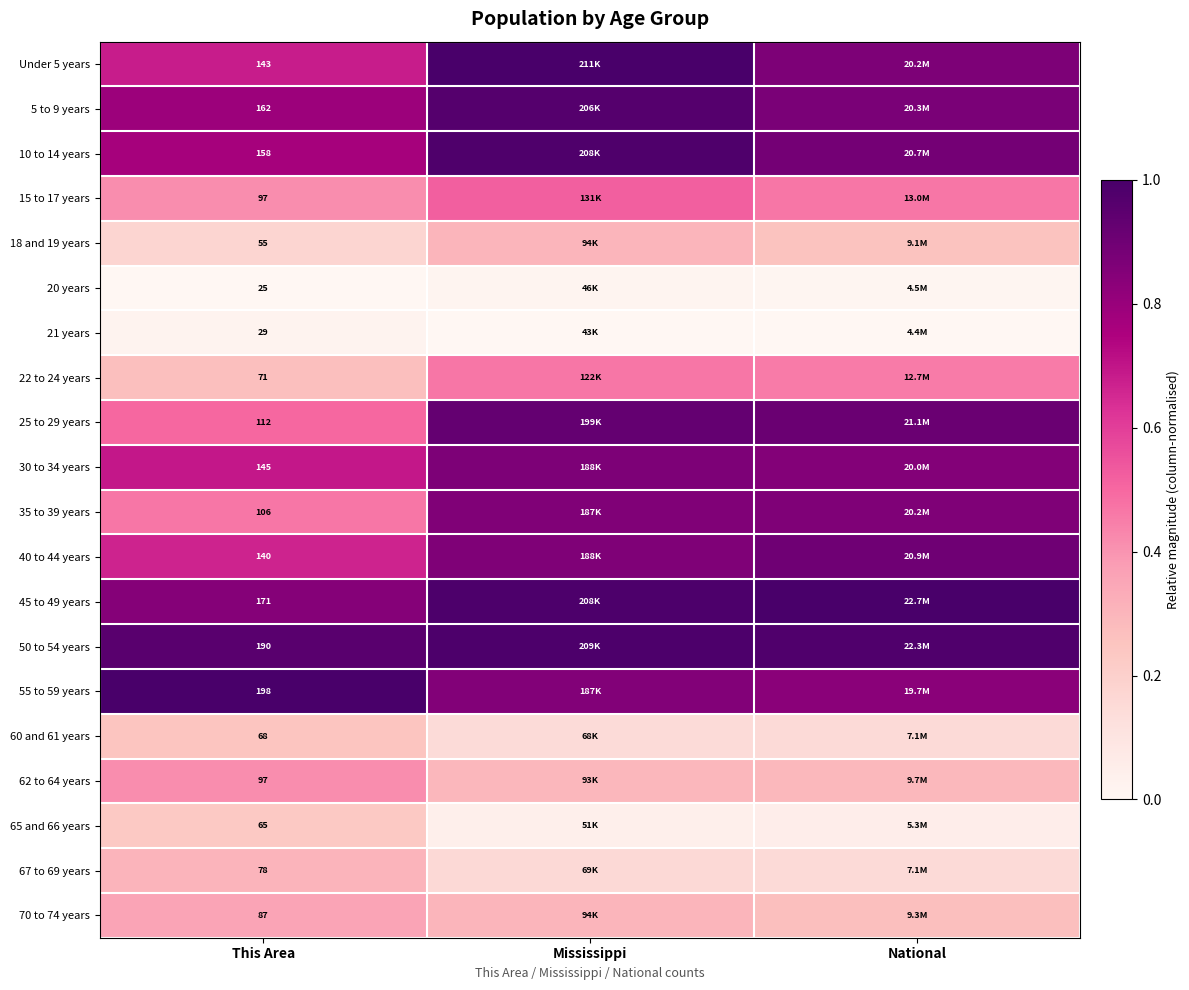

Between Mississippi and This Area, which is larger?

Mississippi